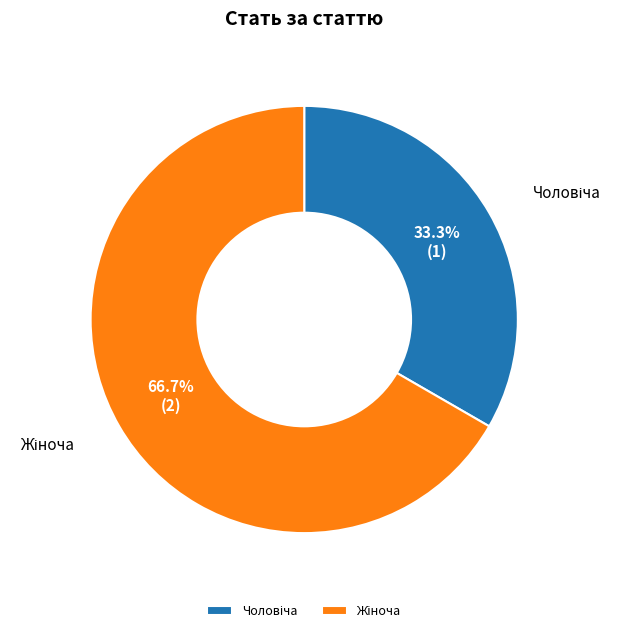

Is there a majority slice in this chart?

Yes